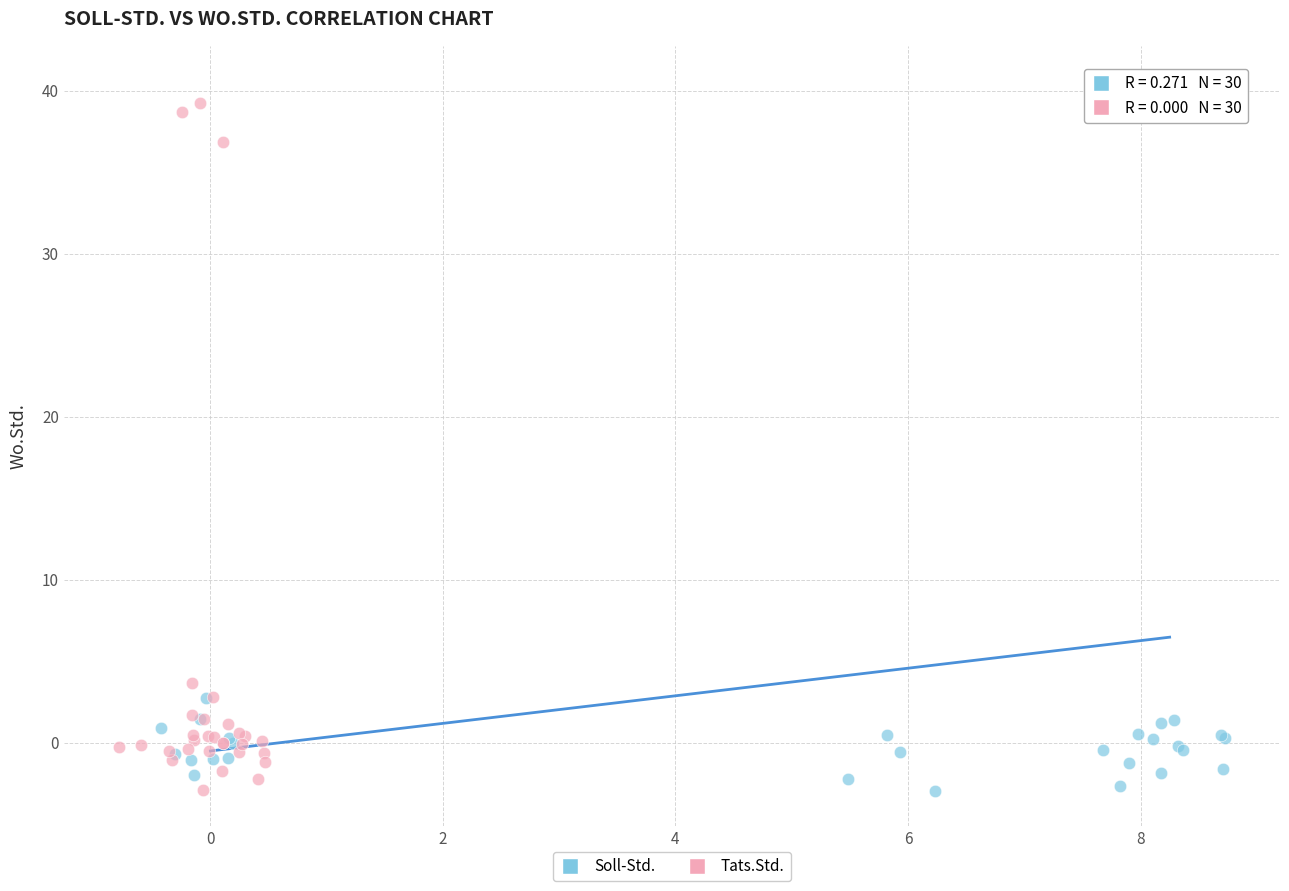

Which series has the widest spread of Y values?

Soll-Std.